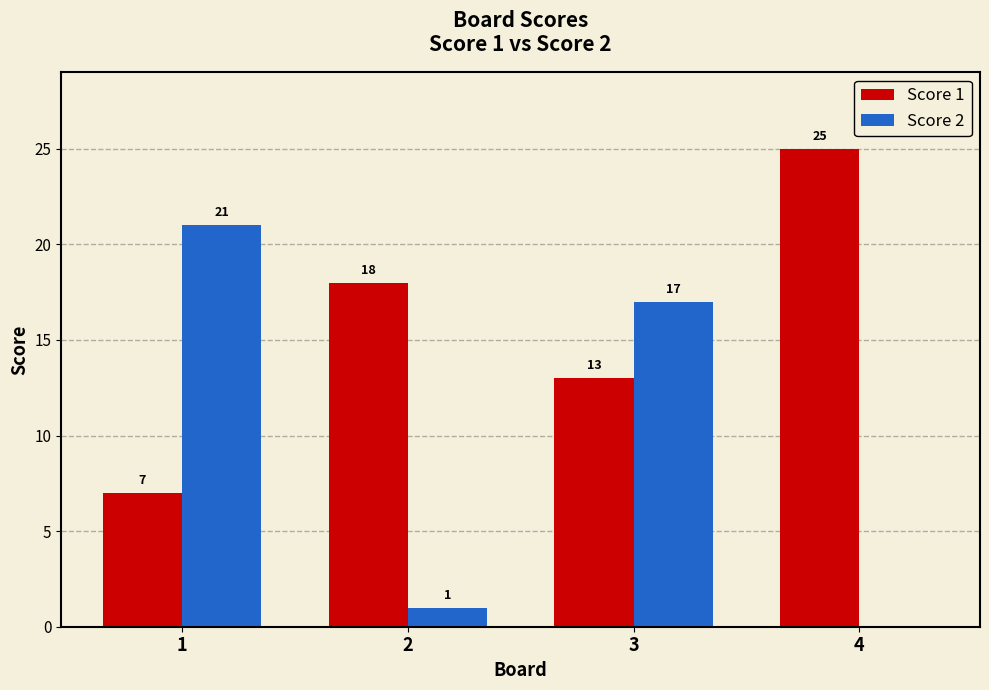

At which label is Score 2 closest to 10?

3